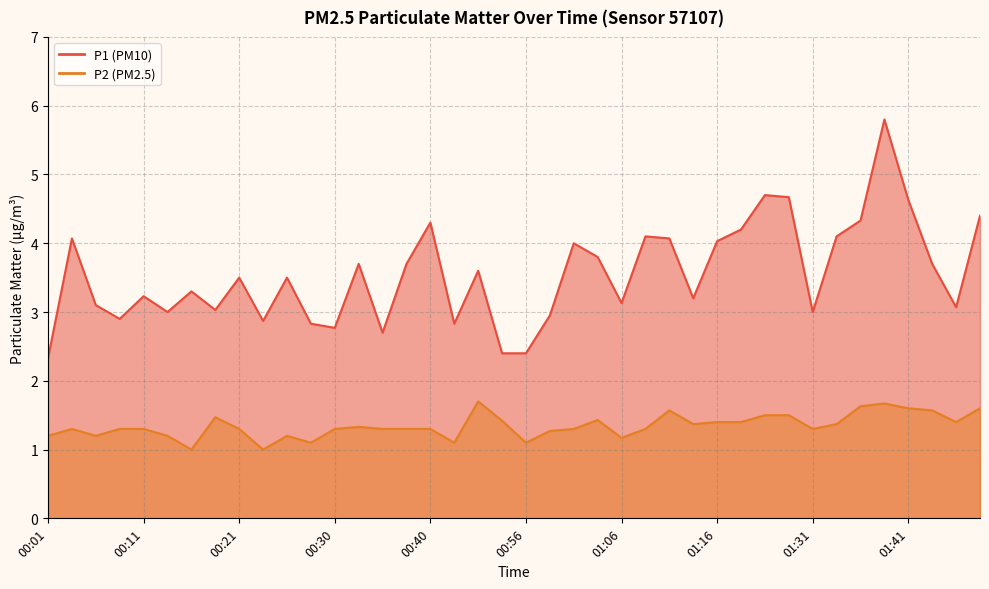

At which category does P1 reach its first local peak?

00:04